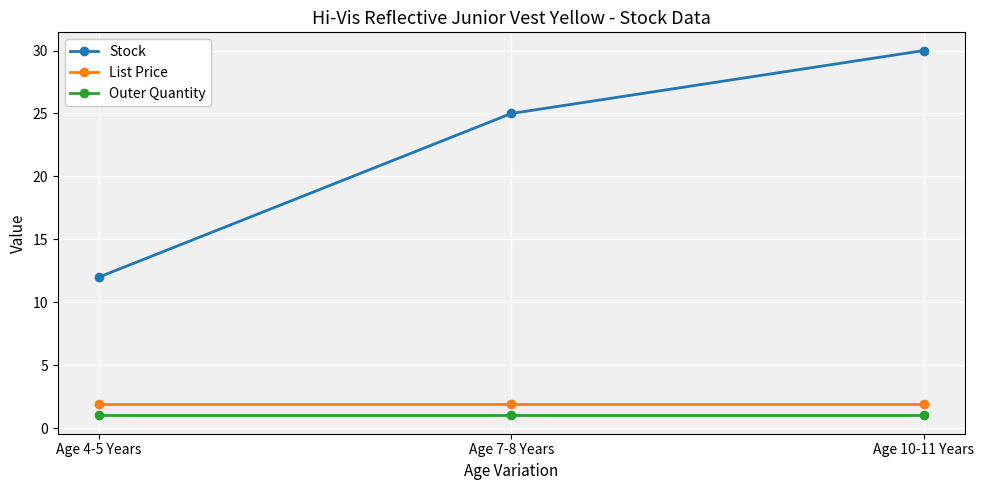

Which series has the largest total across all categories?

Stock